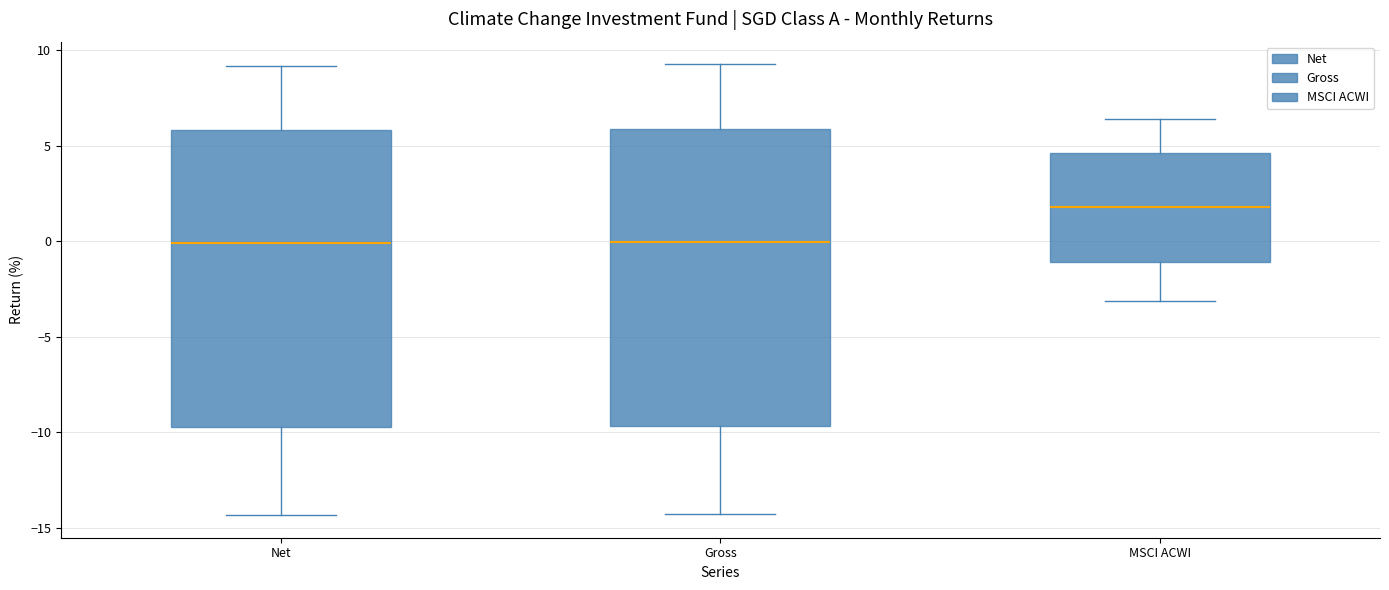

Reading left to right, transcribe this box plot: for each box, give where its median line is, the range the box spans, and where its two whiskers end, as read against the y-axis. The values are not printed on the chart, so give them approximately, as read against the axis.

Net: median 0.0, box -9.5 to 6.0, whiskers -14.5 to 9.0
Gross: median 0.0, box -9.5 to 6.0, whiskers -14.5 to 9.5
MSCI ACWI: median 2.0, box -1.0 to 4.5, whiskers -3.0 to 6.5